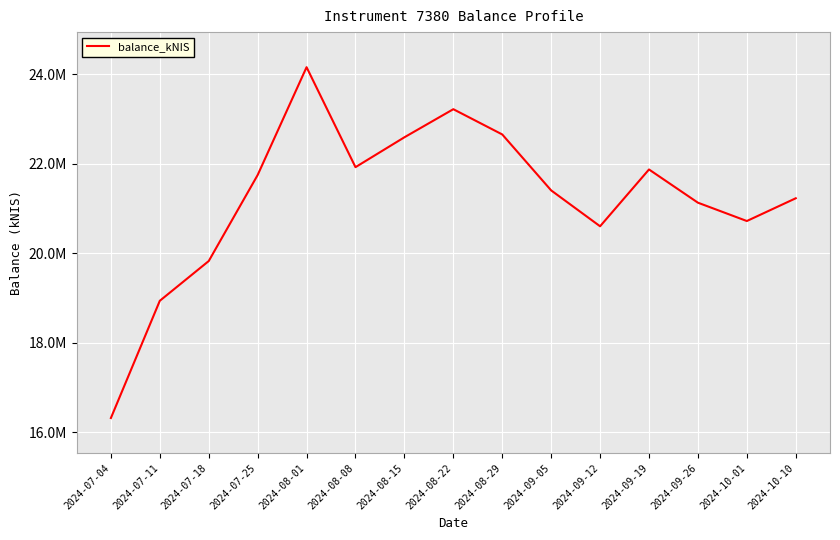

What is the sum of the values at 2024-08-15 and 2024-08-01?

46757559.9